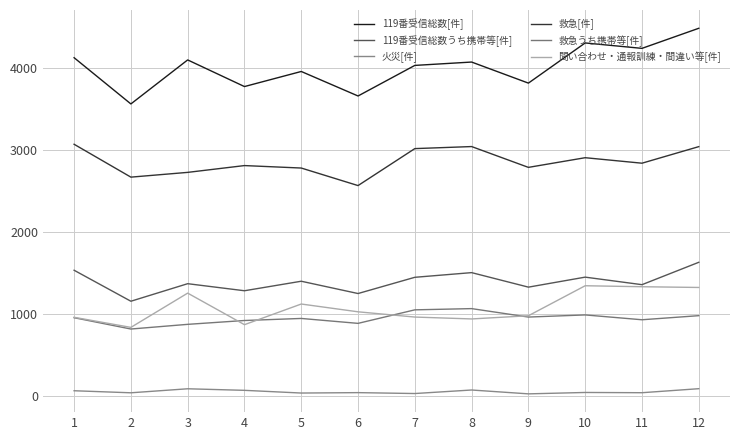

Which label corresponds to the largest value in the chart?

12